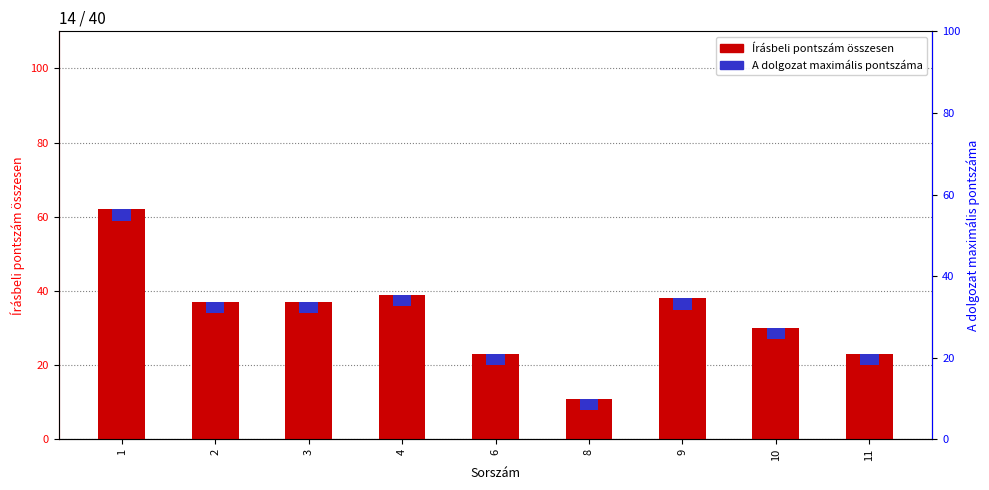

List the labels in order of Írásbeli pontszám összesen value, largest first.

1, 4, 9, 2, 3, 10, 6, 11, 8